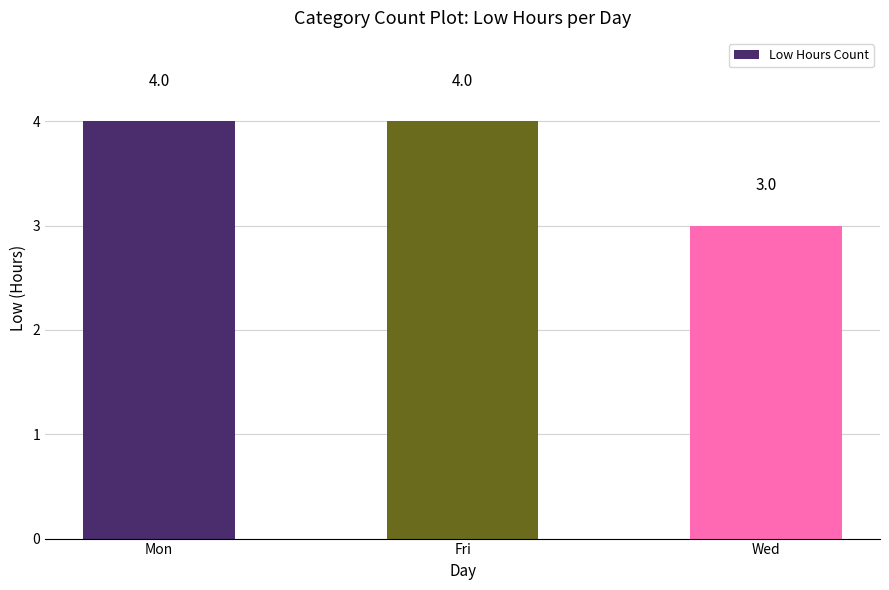

What position from the right is Mon?

3